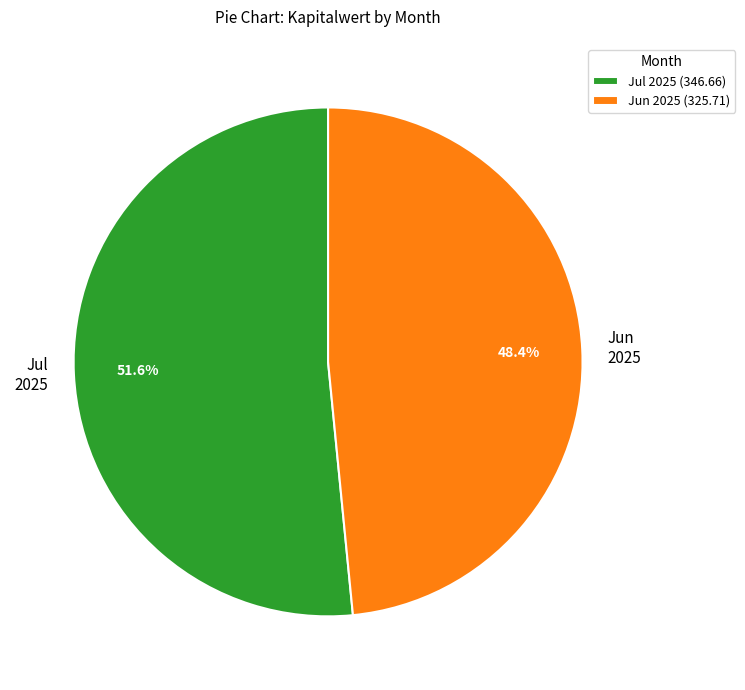

Is there any slice that represents more than half of the pie?

Yes